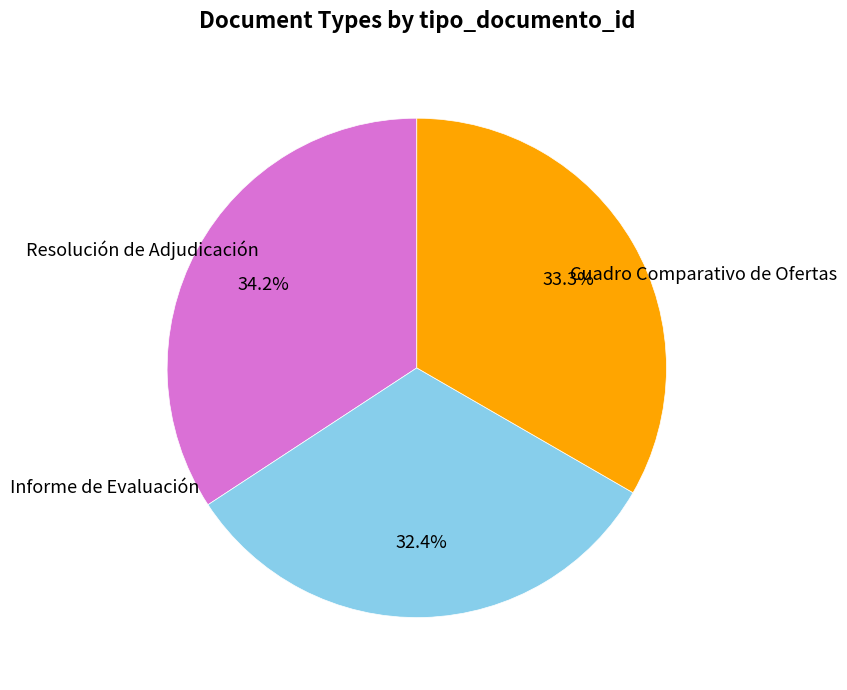

To the nearest percent, what is the combined percentage of Cuadro Comparativo de Ofertas and Resolución de Adjudicación?

68%